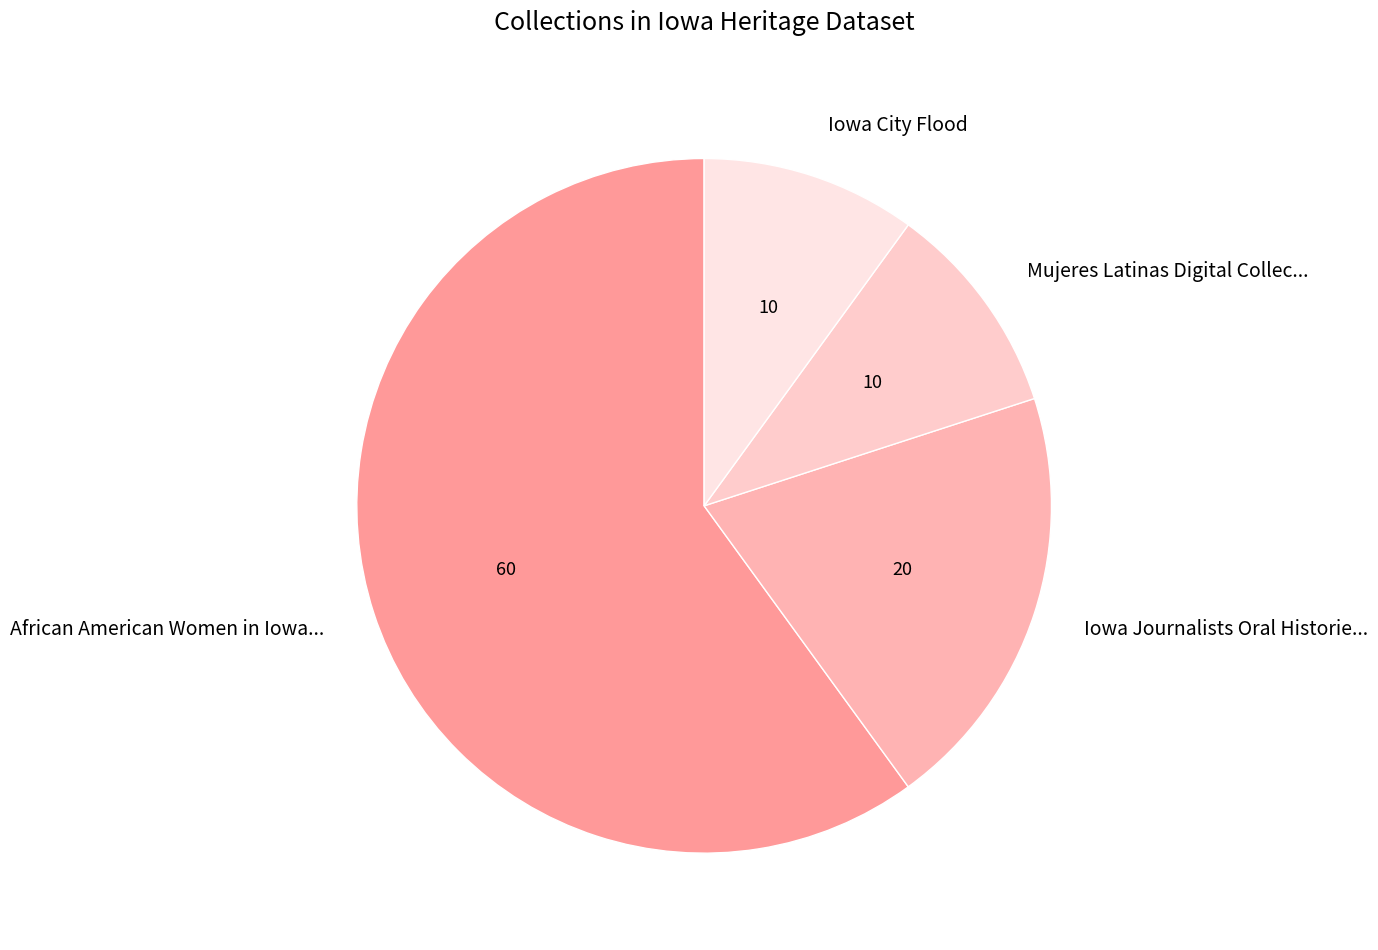

Approximately how many times larger is the value at African American Women in Iowa... compared to Mujeres Latinas Digital Collec...?

6.0